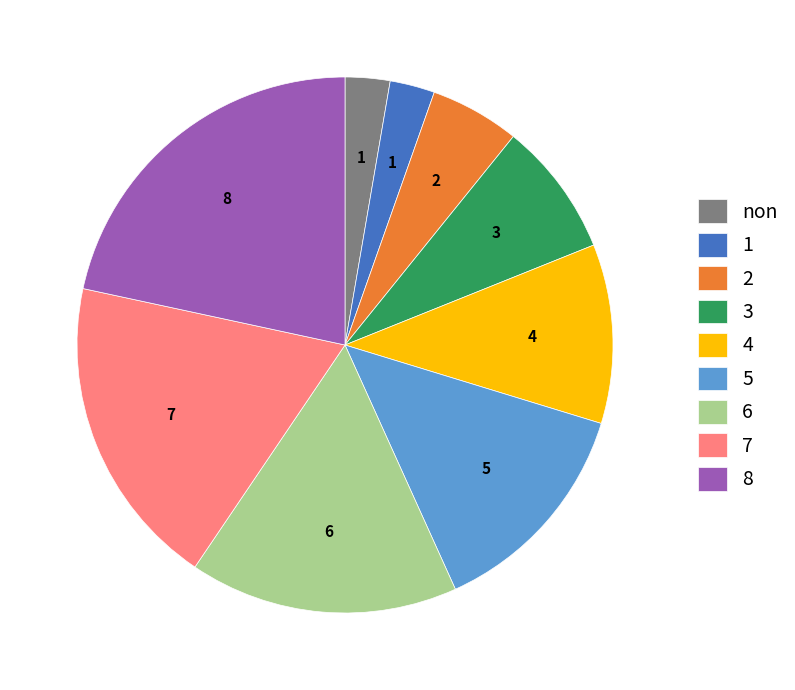

Is the sum of 8 and 1 greater than half?

No